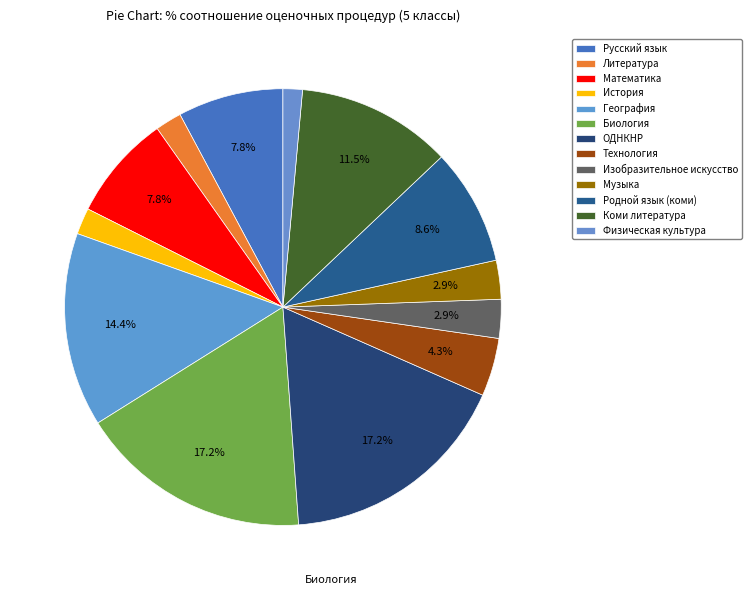

How many segments does this pie chart have?

13